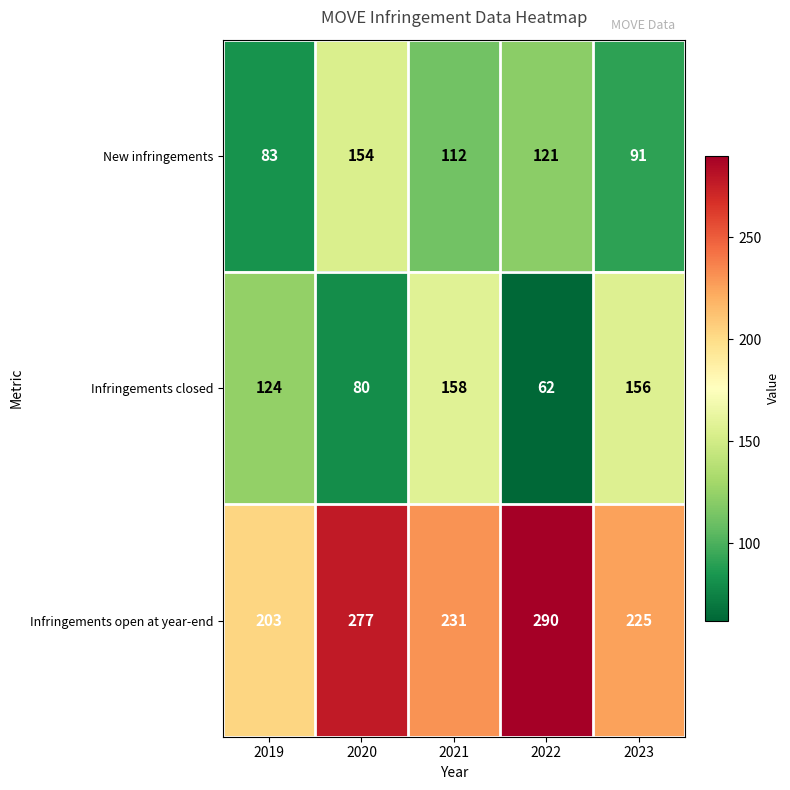

Count the number of data series in this chart.

3